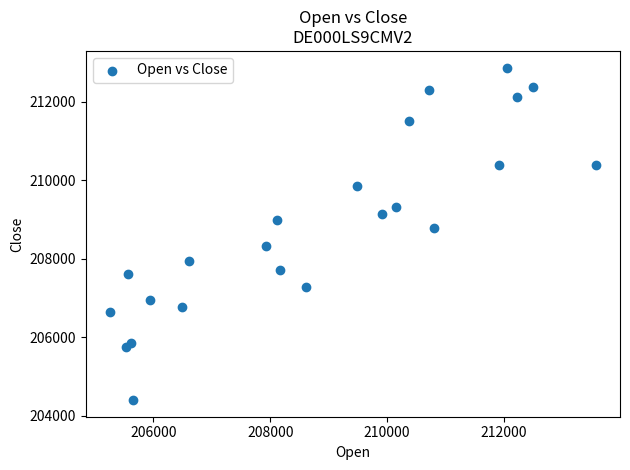

What is the range of Y values (max minus min)?

8469